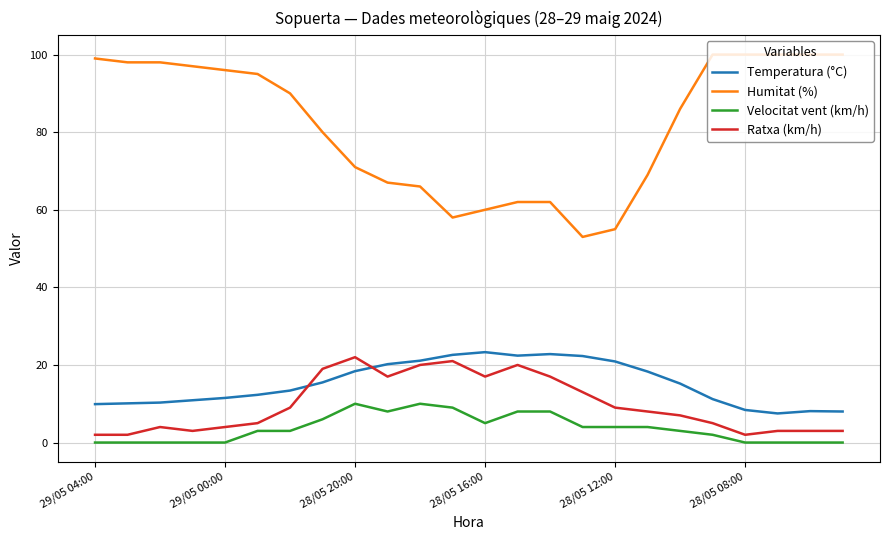

What is the lowest value of the Temperatura (°C) series?

7.5